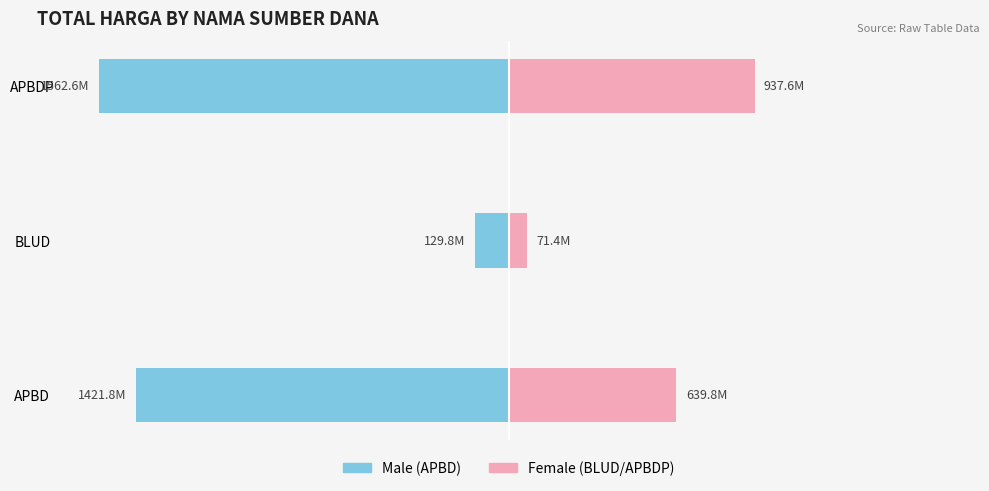

Is it true that Female equals 411.4 at APBDP?

False